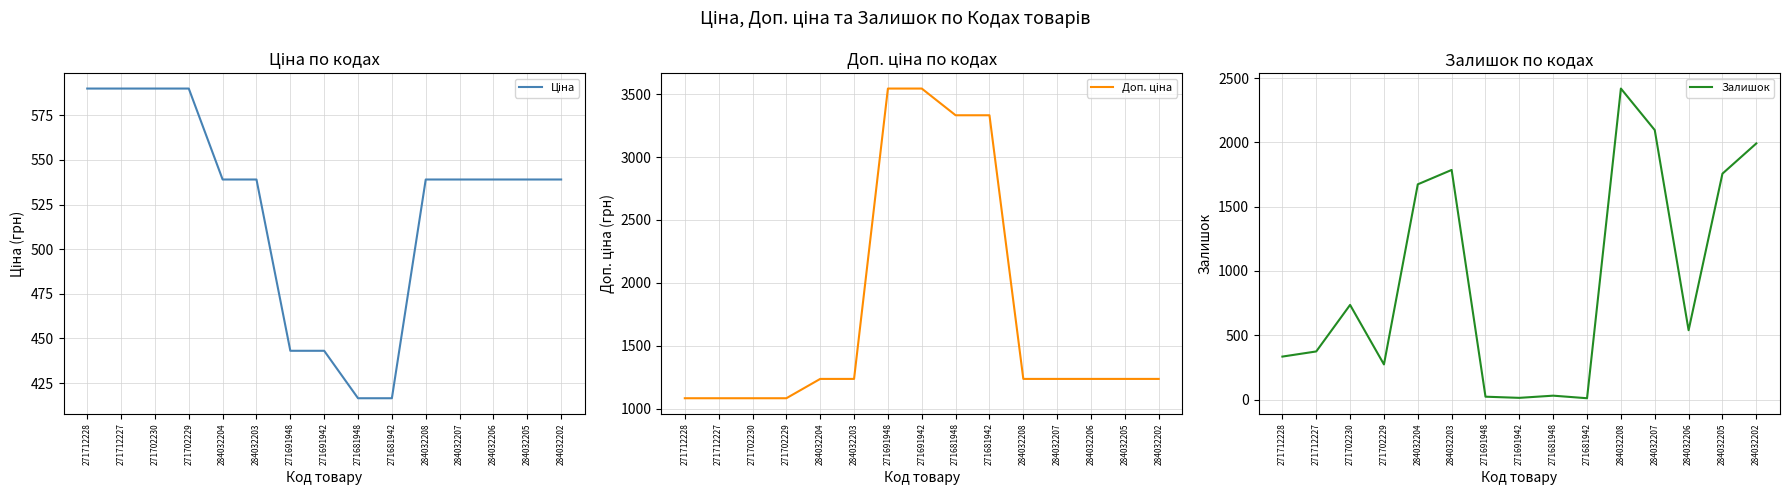

Does the chart display data point markers on the line(s)?

No